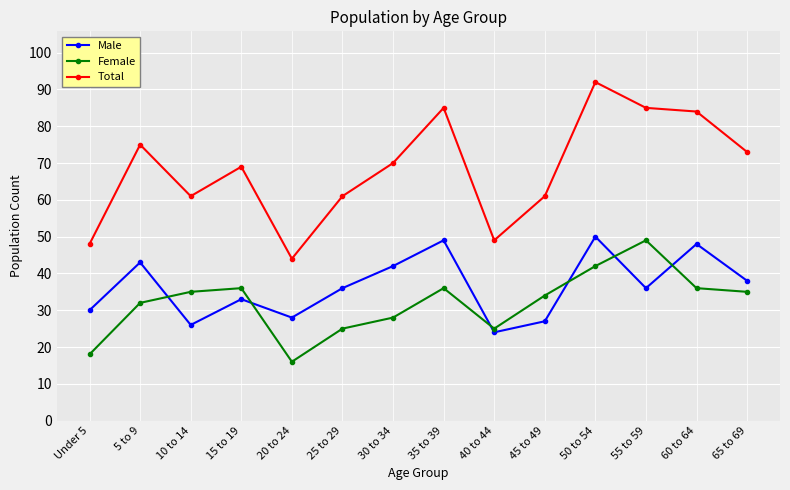

Is this an area chart (filled region under the line)?

No